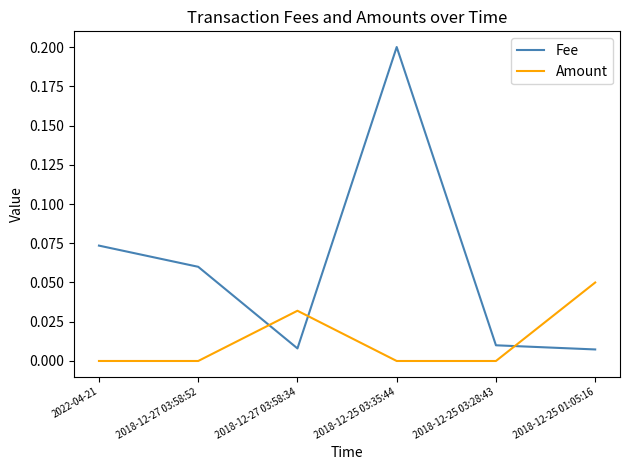

Which series has the largest range (max minus min)?

Fee